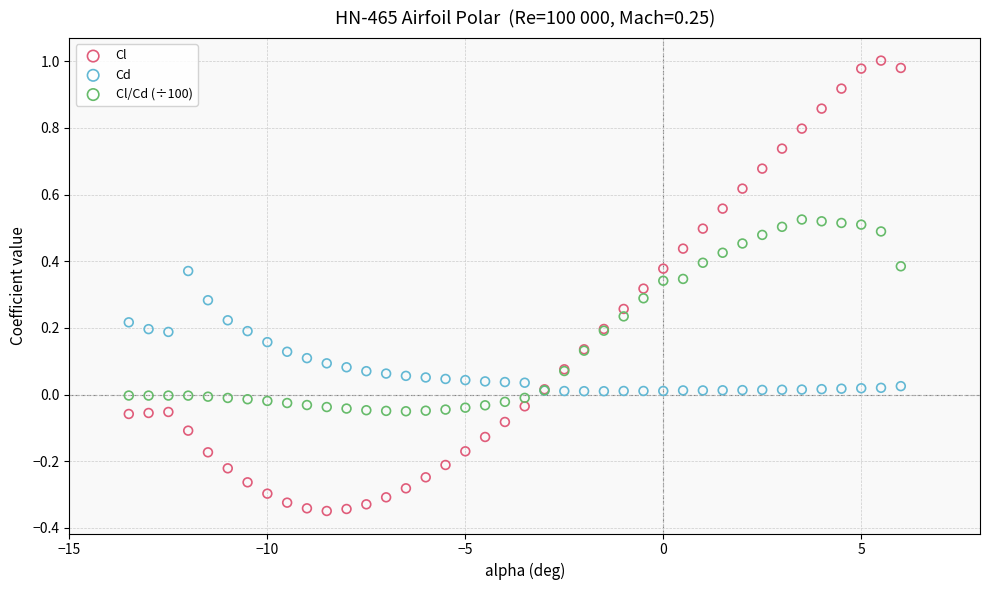

Which series contains the lowest Y value?

Cl